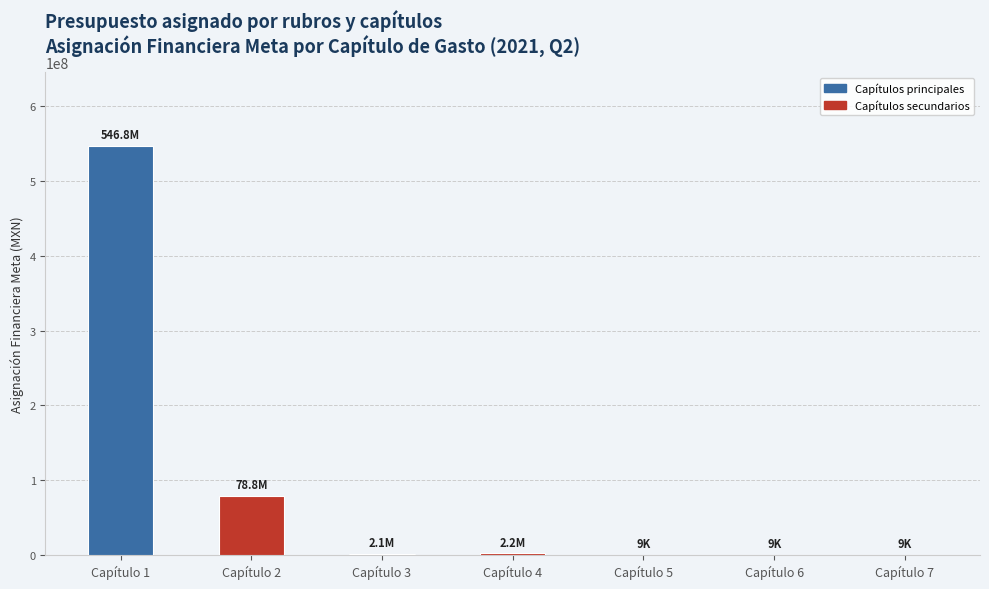

What is the sum of the values at Capítulo 3 and Capítulo 2?

80932039